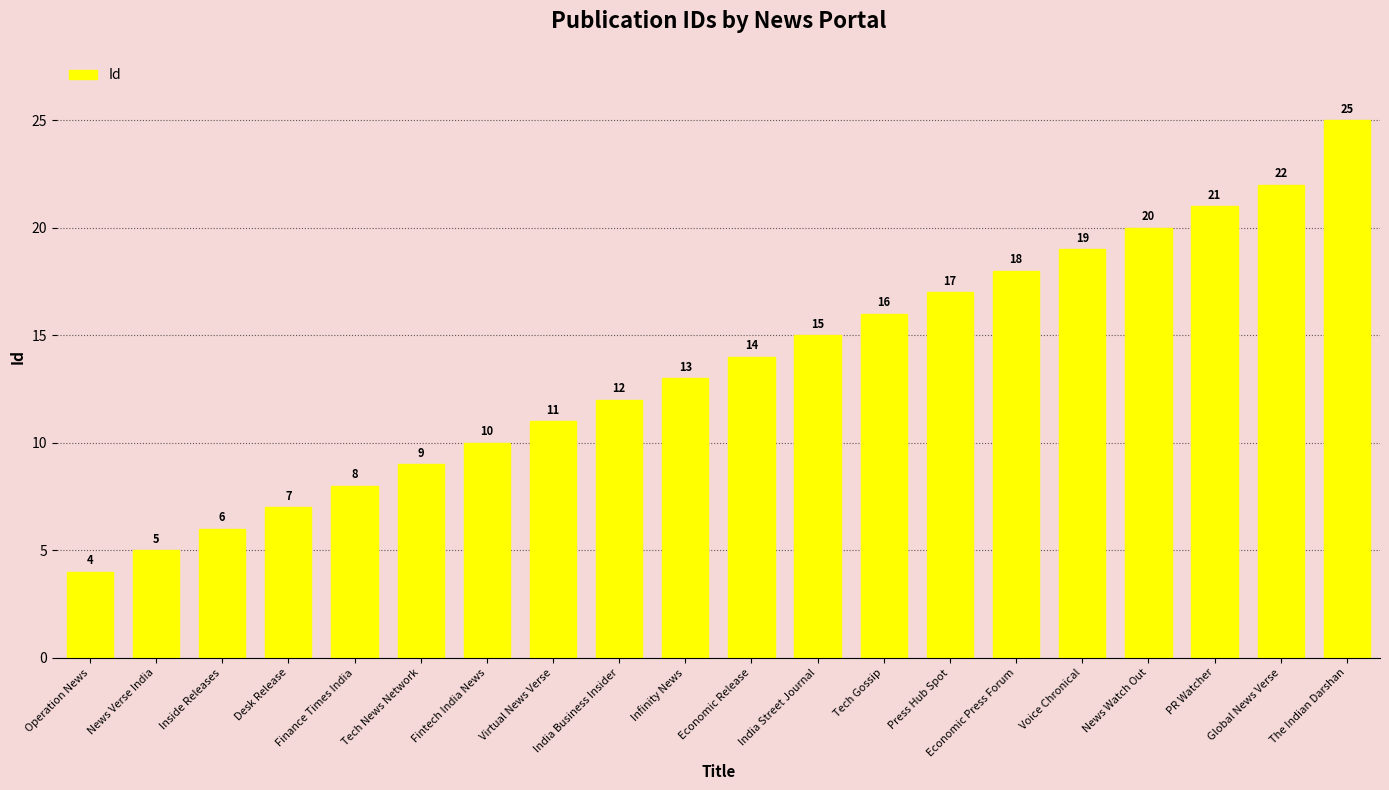

What position from the right is News Verse India?

19